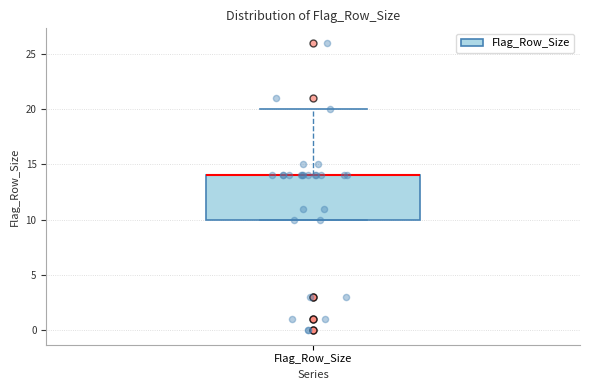

Transcribe this box plot: give where the median line is, the range the box spans, and where the two whiskers end, as read against the y-axis. The values are not printed on the chart, so give them approximately, as read against the axis.

median 14 (drawn on the box's upper edge), box 10 to 14, whiskers 10 to 20